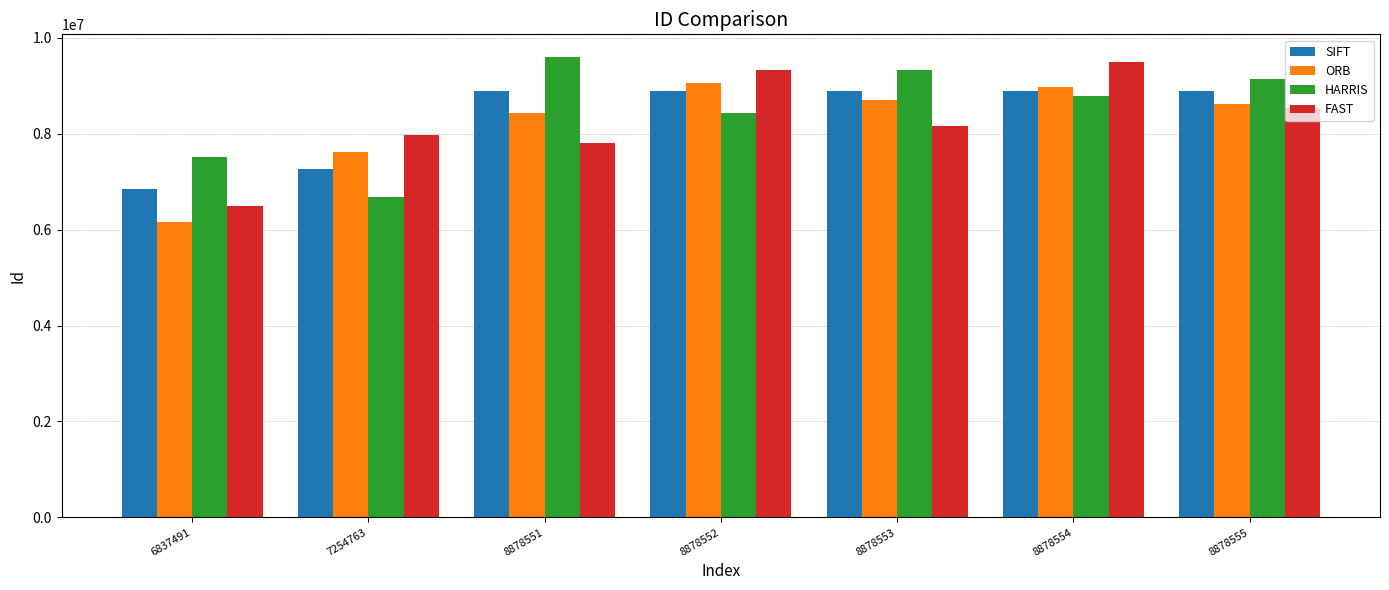

At how many categories does at least one series exceed 8669830?

5